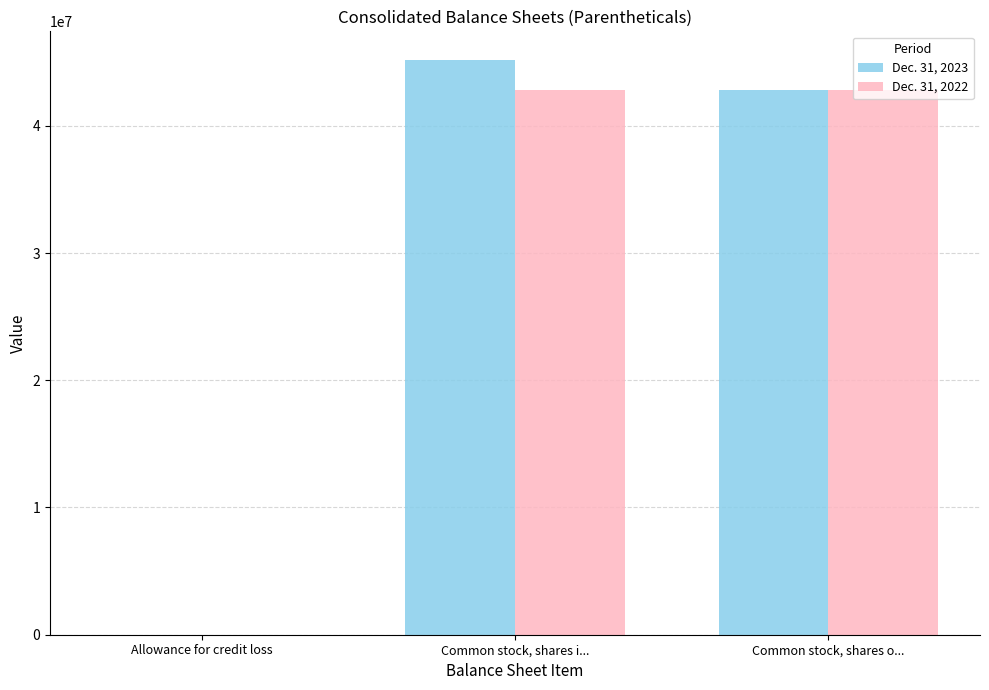

Between Allowance for credit loss and Common stock, shares o..., which series saw the biggest shift?

Dec. 31, 2022